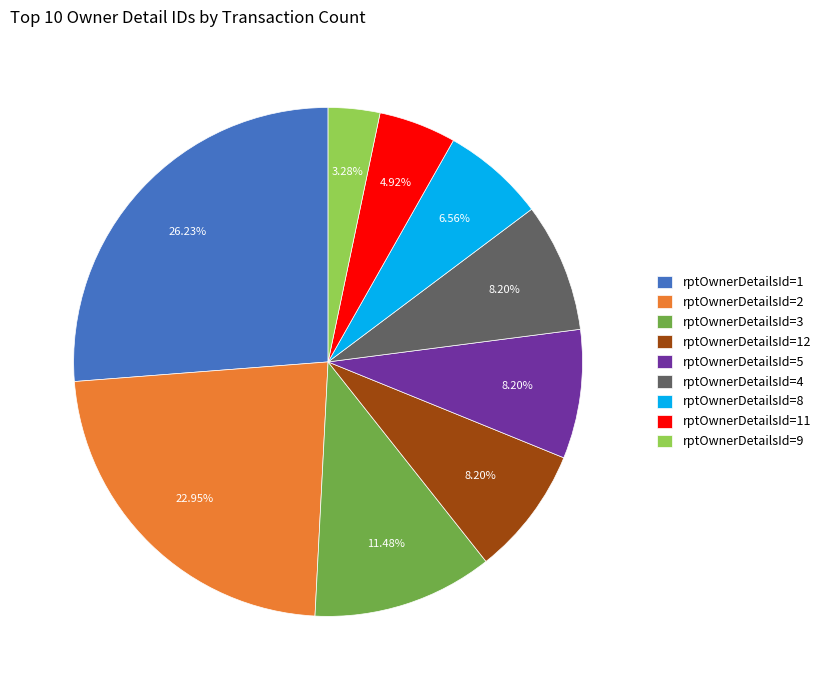

Which has a higher value, rptOwnerDetailsId=1 or rptOwnerDetailsId=2?

rptOwnerDetailsId=1